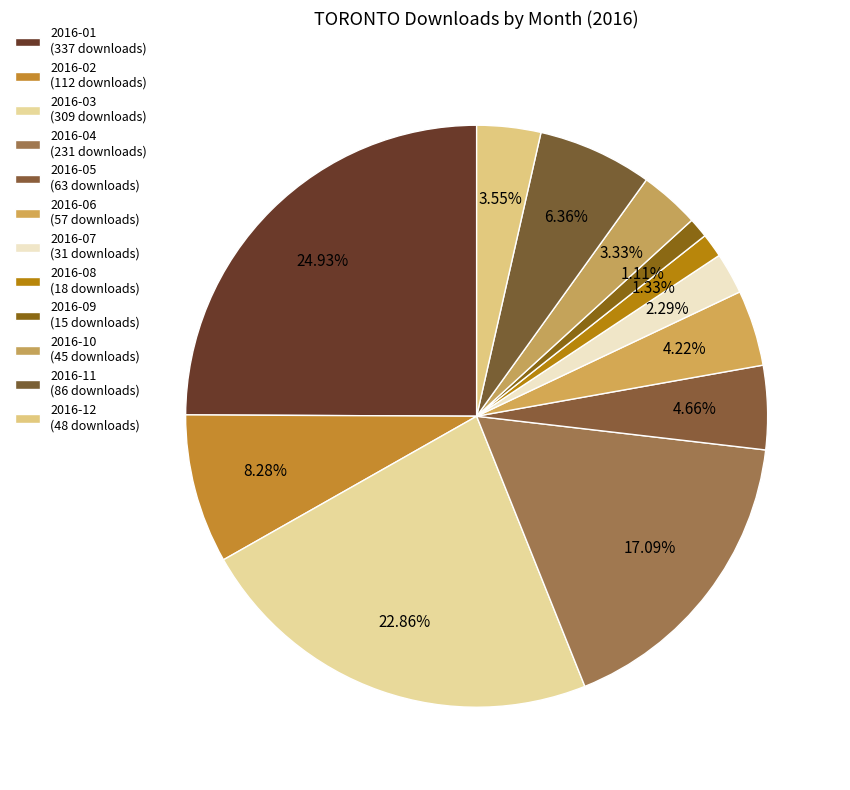

Rank the categories by value from highest to lowest.

2016-01, 2016-03, 2016-04, 2016-02, 2016-11, 2016-05, 2016-06, 2016-12, 2016-10, 2016-07, 2016-08, 2016-09